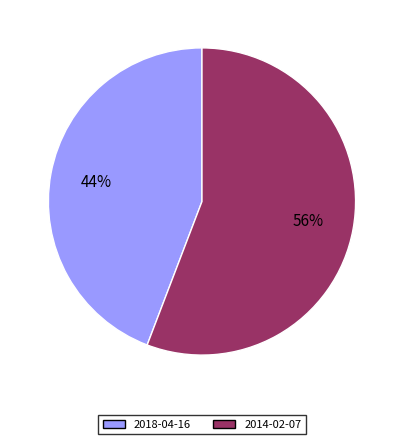

True or false: 2018-04-16 accounts for 38% of the total.

False